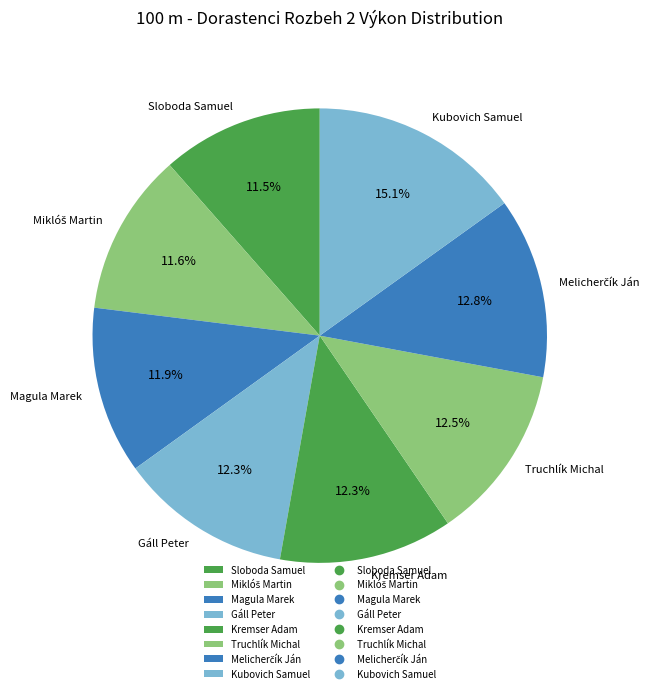

True or false: Kubovich Samuel accounts for 15% of the total.

True